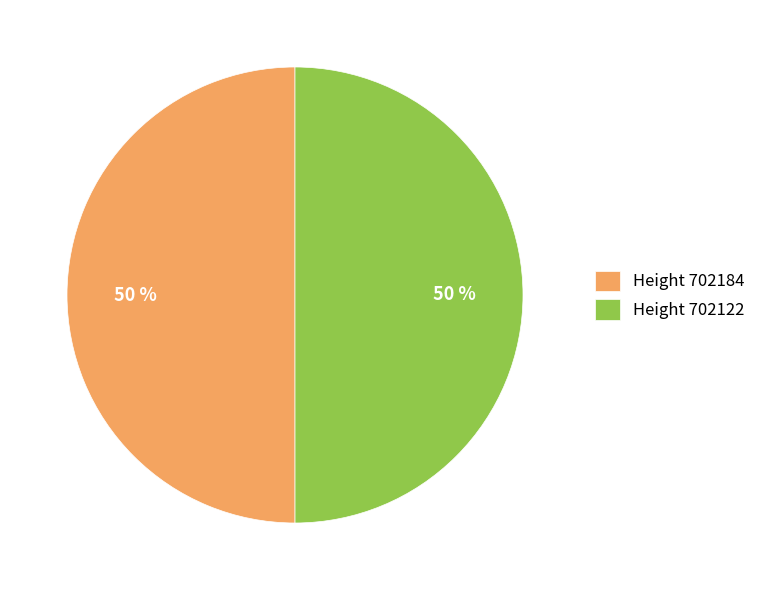

To the nearest percent, what percentage of the pie is Height 702122?

50%